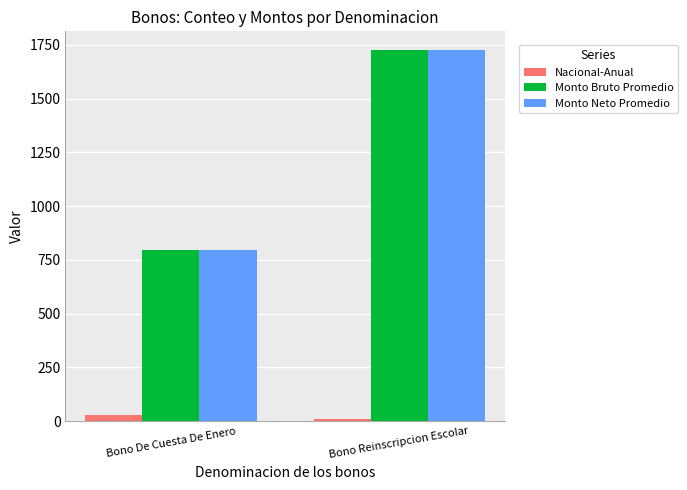

Reading right to left, what are all the values shown in this chart?

Nacional-Anual: Bono Reinscripcion Escolar=8.0	Bono De Cuesta De Enero=31.0
Monto Bruto Promedio: Bono Reinscripcion Escolar=1726.8	Bono De Cuesta De Enero=797.0
Monto Neto Promedio: Bono Reinscripcion Escolar=1726.8	Bono De Cuesta De Enero=797.0